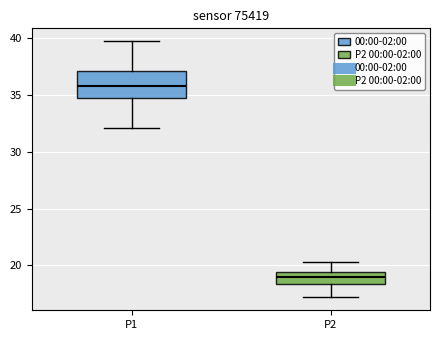

Reading left to right, transcribe this box plot: for each box, give where its median line is, the range the box spans, and where its two whiskers end, as read against the y-axis. The values are not printed on the chart, so give them approximately, as read against the axis.

P1: median 36.0, box 34.5 to 37.0, whiskers 32.0 to 39.5
P2: median 19.0, box 18.5 to 19.5, whiskers 17.0 to 20.5